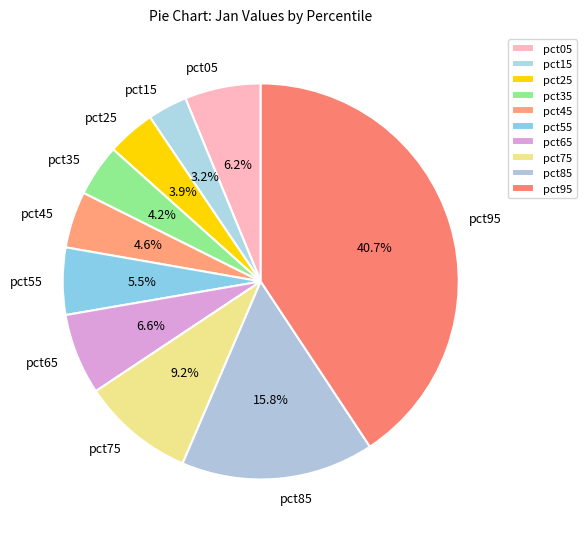

Is the sum of pct65 and pct75 greater than half?

No